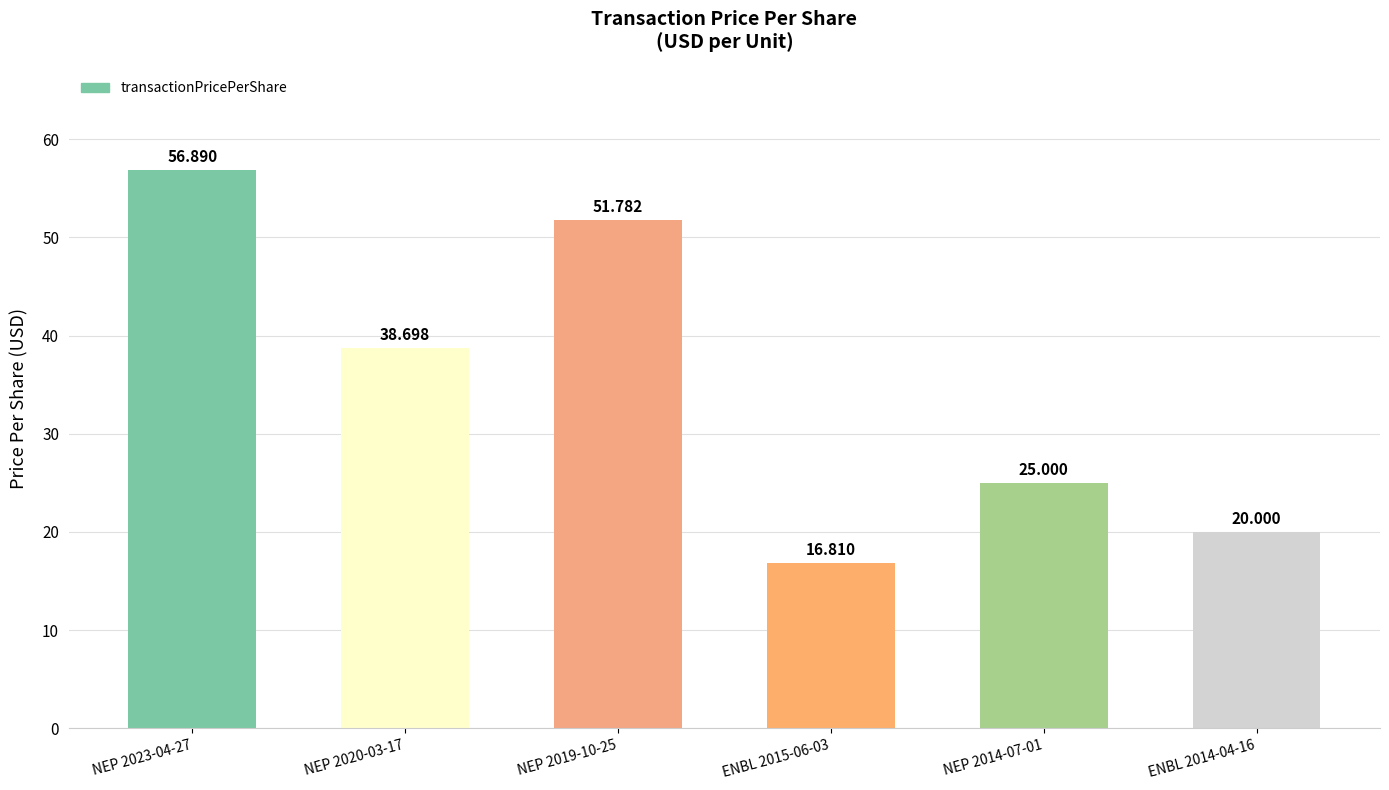

What is the maximum value shown in the chart?

56.9